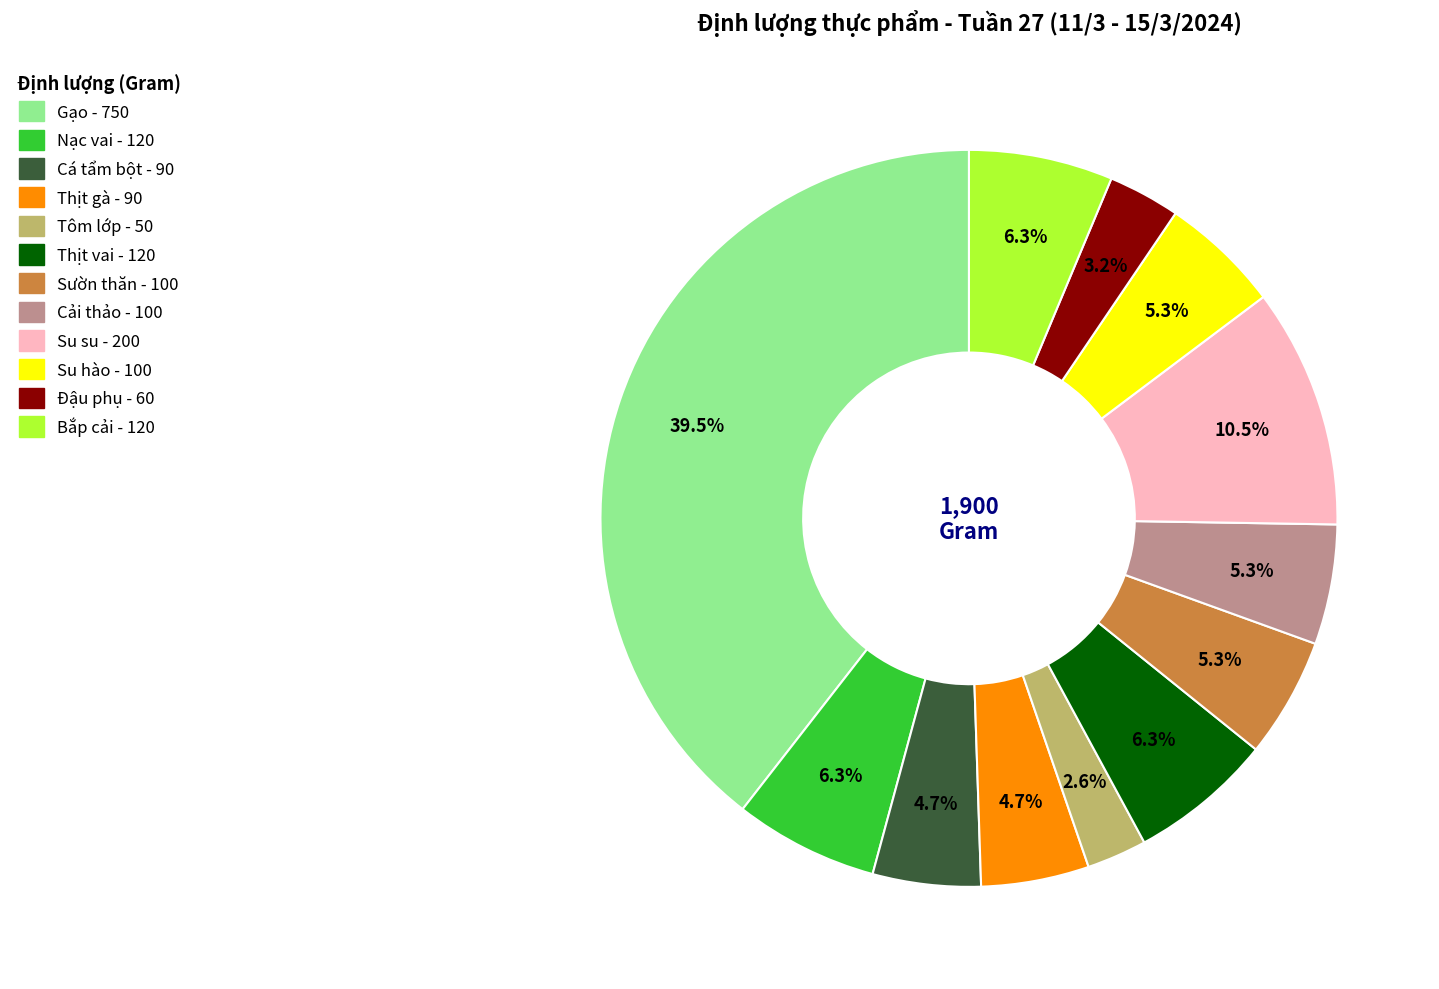

To the nearest percent, what is the difference between the largest and smallest slice percentages?

37%